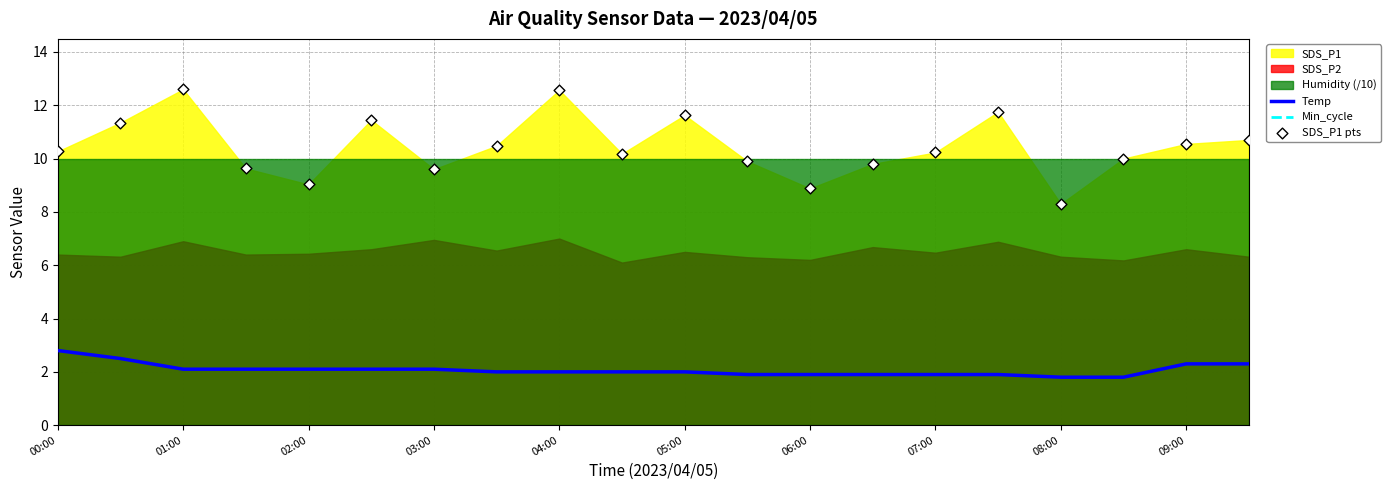

Which series has the widest spread of Y values?

SDS_P1 pts